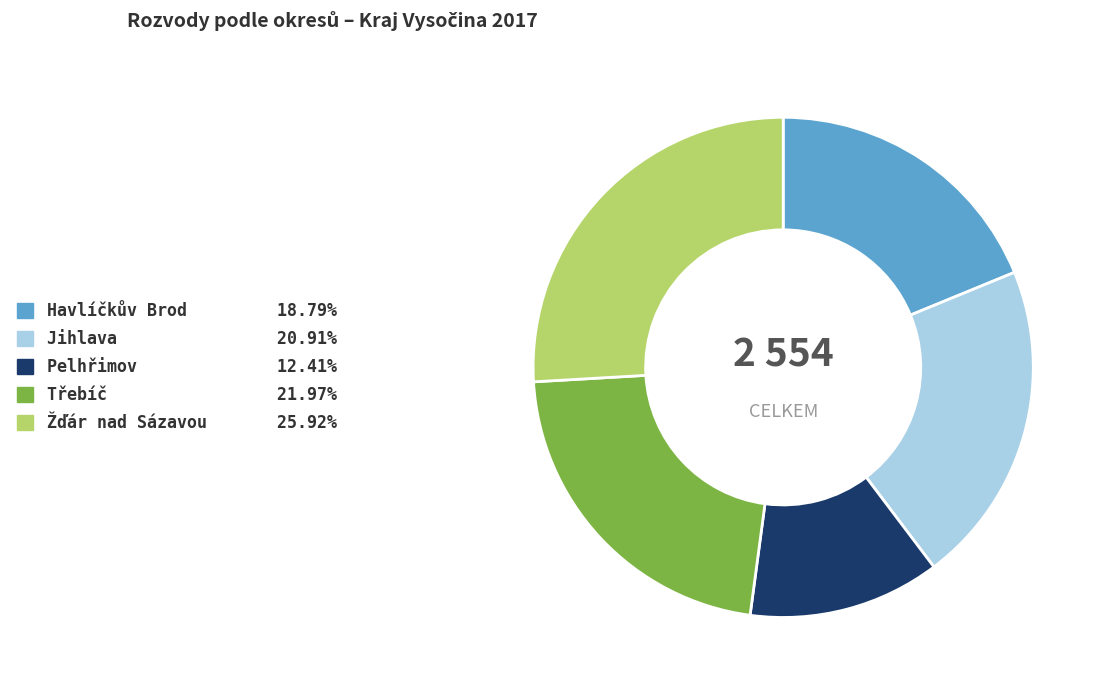

Which has a higher value, Pelhřimov or Jihlava?

Jihlava